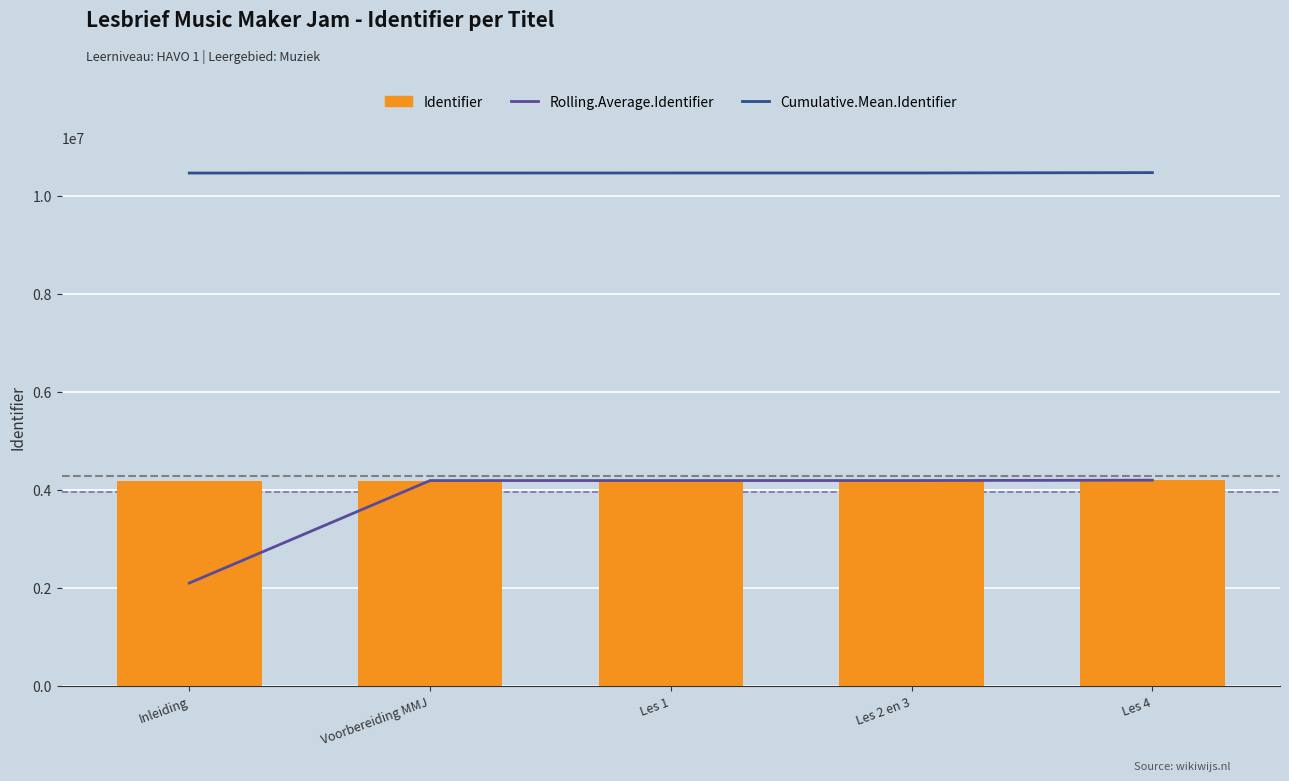

What is the label of the 2nd bar from the right?

Les 2 en 3